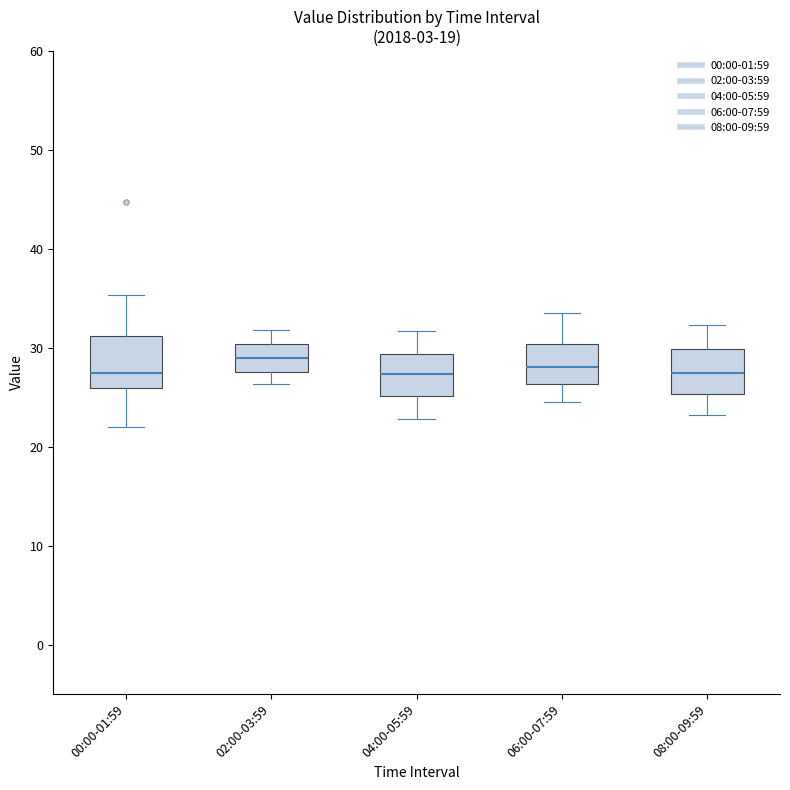

Reading left to right, read every box against the y-axis: the position of its median line, the range the box covers, and the ends of its whiskers. The values are not printed on the chart, so give them approximately, as read against the axis.

00:00-01:59: median 27, box 26 to 31, whiskers 22 to 35
02:00-03:59: median 29, box 28 to 30, whiskers 26 to 32
04:00-05:59: median 27, box 25 to 29, whiskers 23 to 32
06:00-07:59: median 28, box 26 to 30, whiskers 25 to 34
08:00-09:59: median 28, box 25 to 30, whiskers 23 to 32